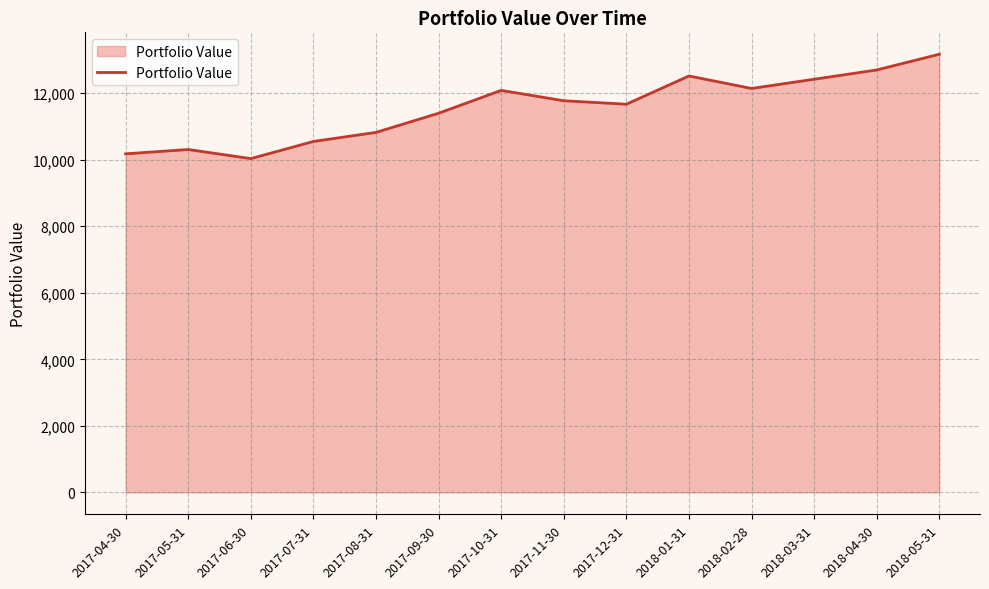

What value does the data have at 2017-06-30?

10033.1